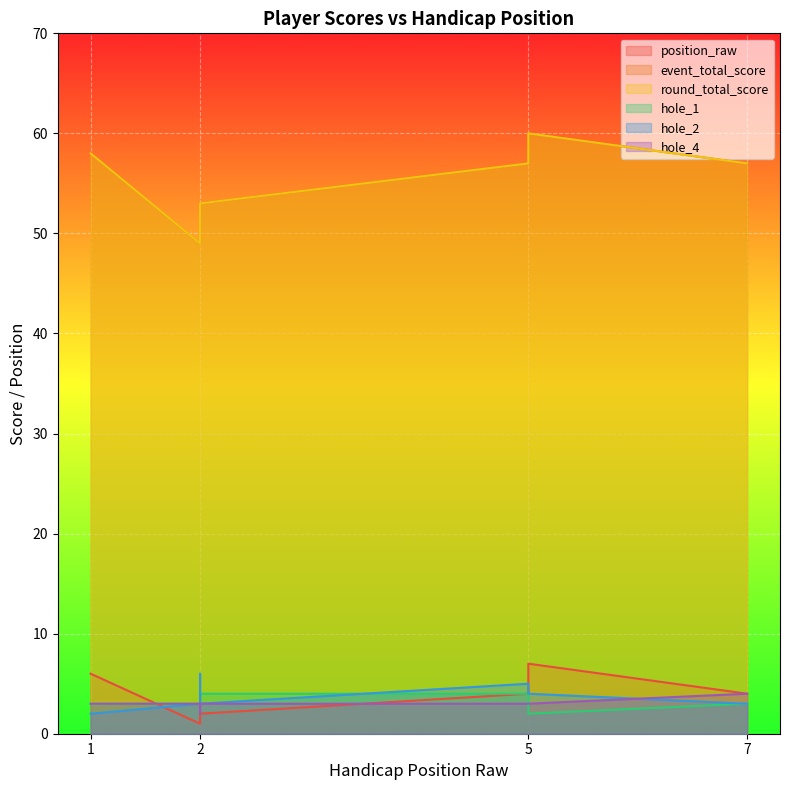

True or false: event_total_score and round_total_score intersect in this chart.

False